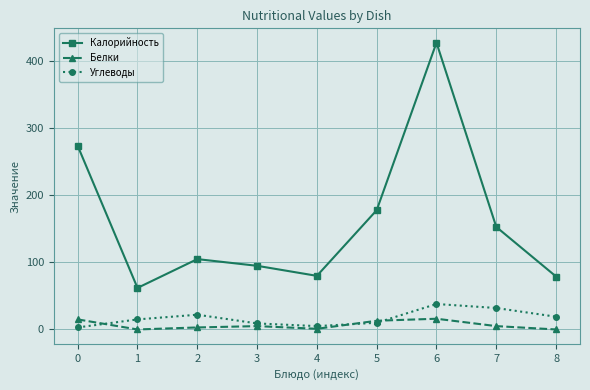

At which category is the sum across all series the highest?

6